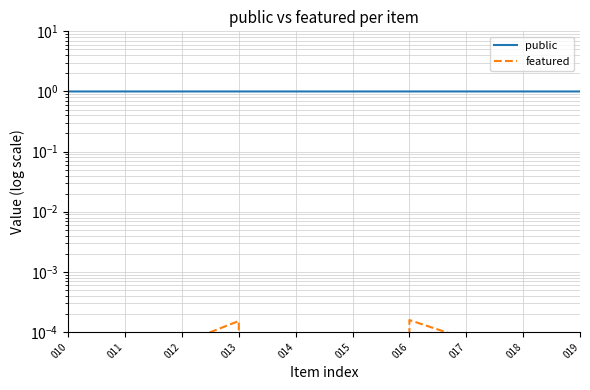

What are all the series names shown in the legend?

public, featured